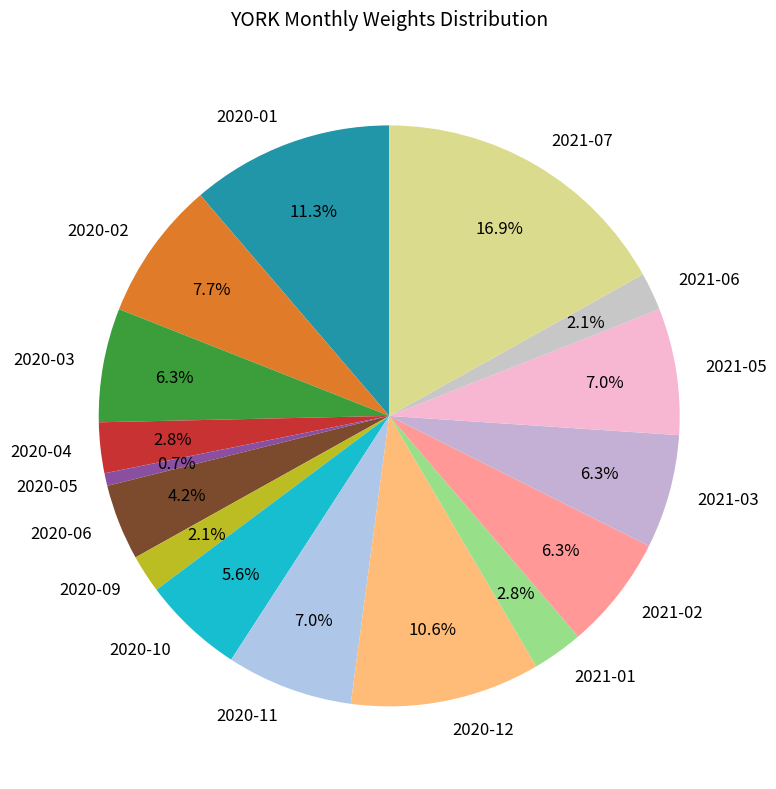

Is there any slice that represents more than half of the pie?

No